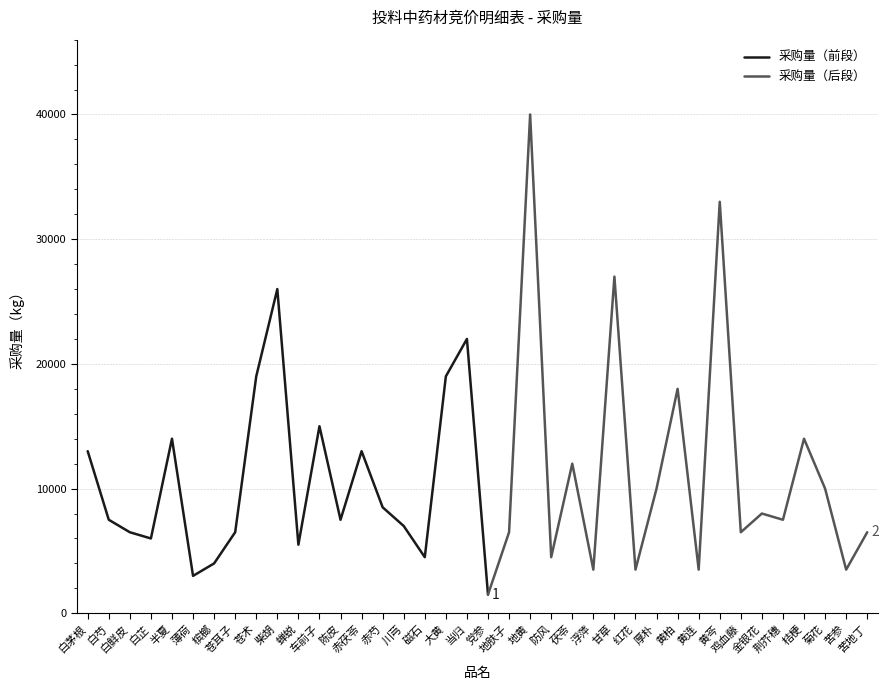

How many categories are shown in the chart?

38